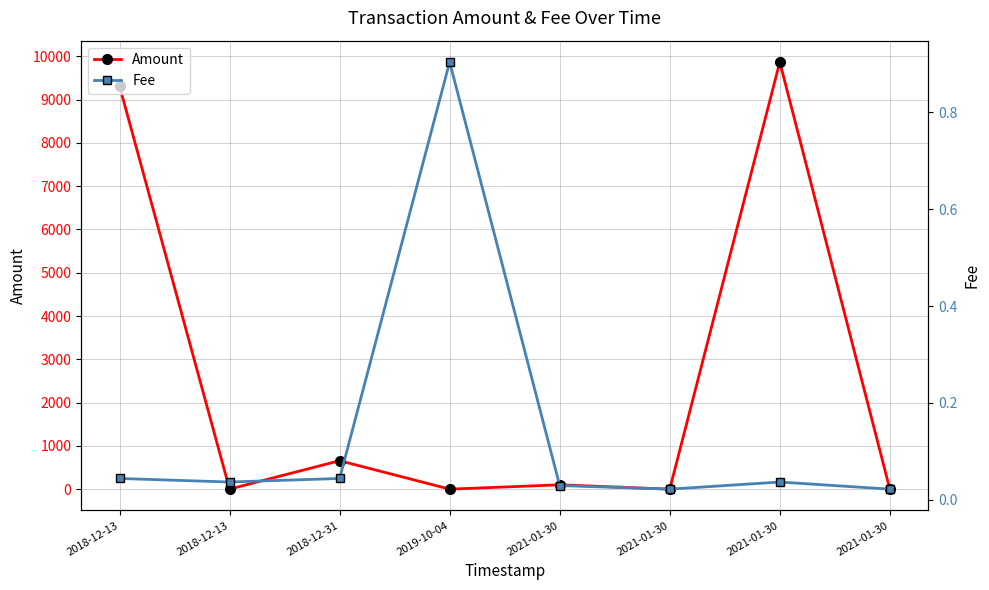

True or false: Fee has a value of 0.0 at 2021-01-30.

False